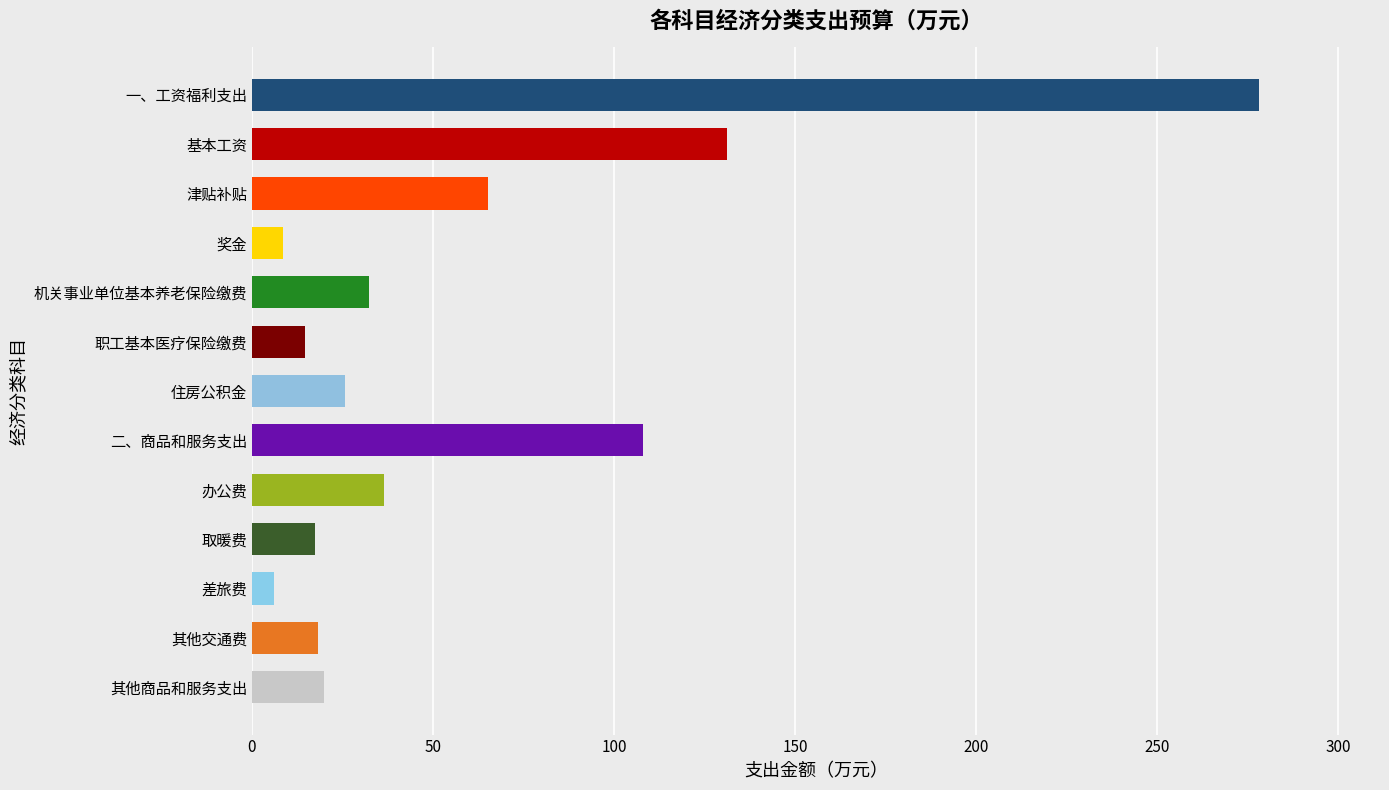

What is the average value?

58.7